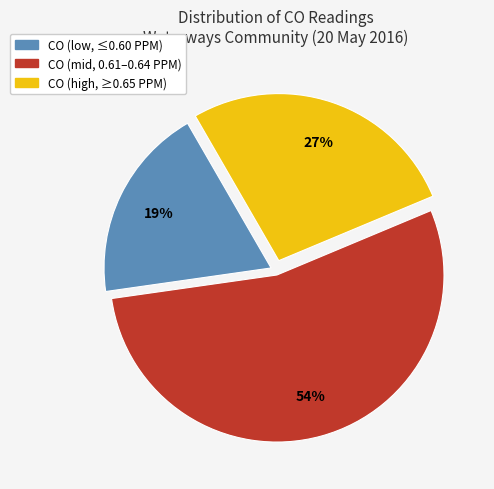

To the nearest percent, what is the average slice percentage?

33%